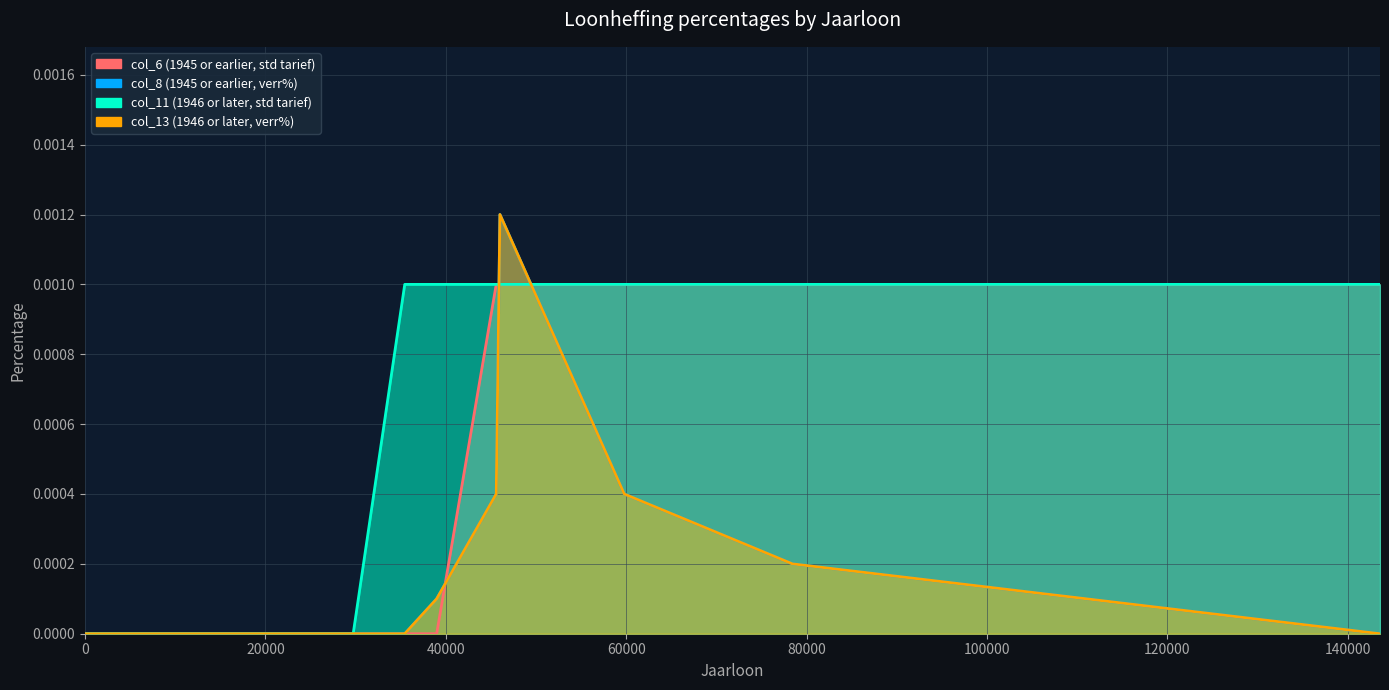

The col_13 (Born 1946 or later, met loonheffingskorting incl. alleensta, verr%) series shows 0.0 at 59783.0. True or false?

False